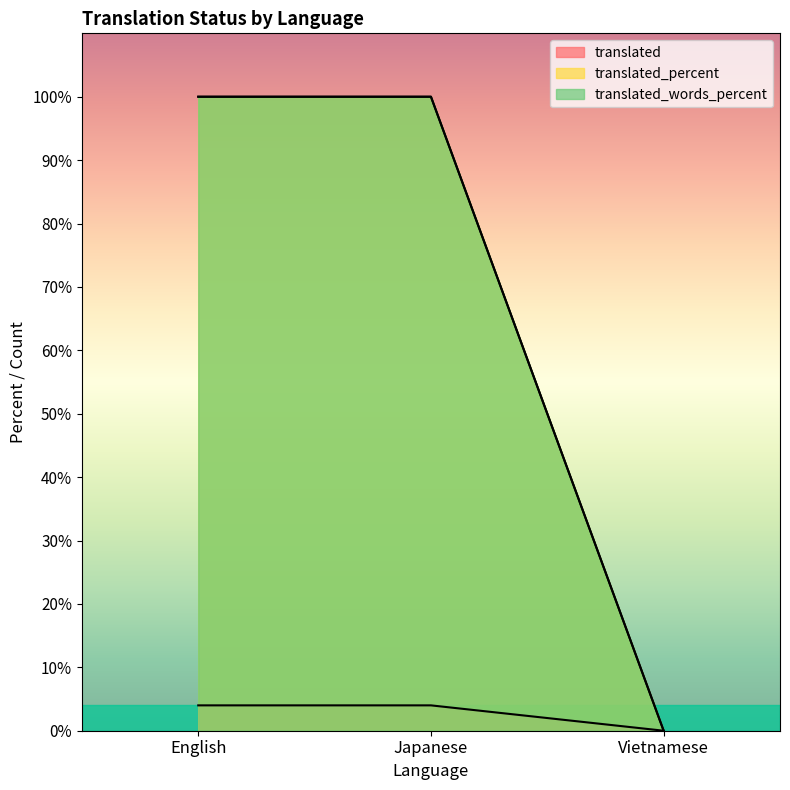

What position from the right is Japanese?

2